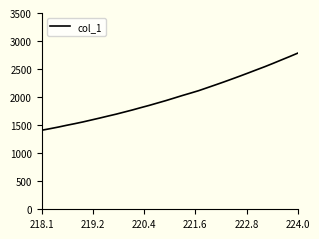

What is the greatest value displayed?

2784.2